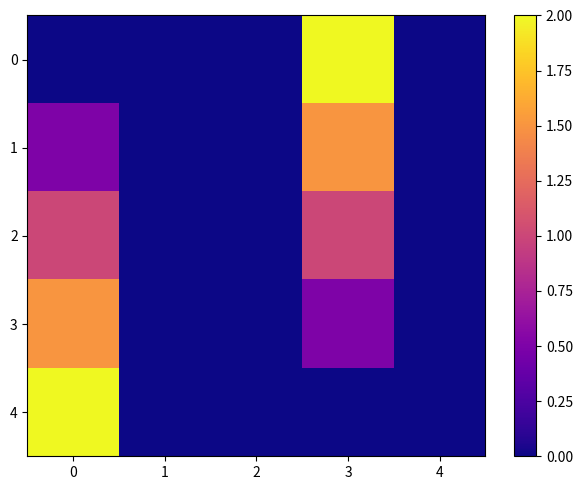

Rank the series by their maximum value, from lowest to highest.

2, 1, 3, 0, 4